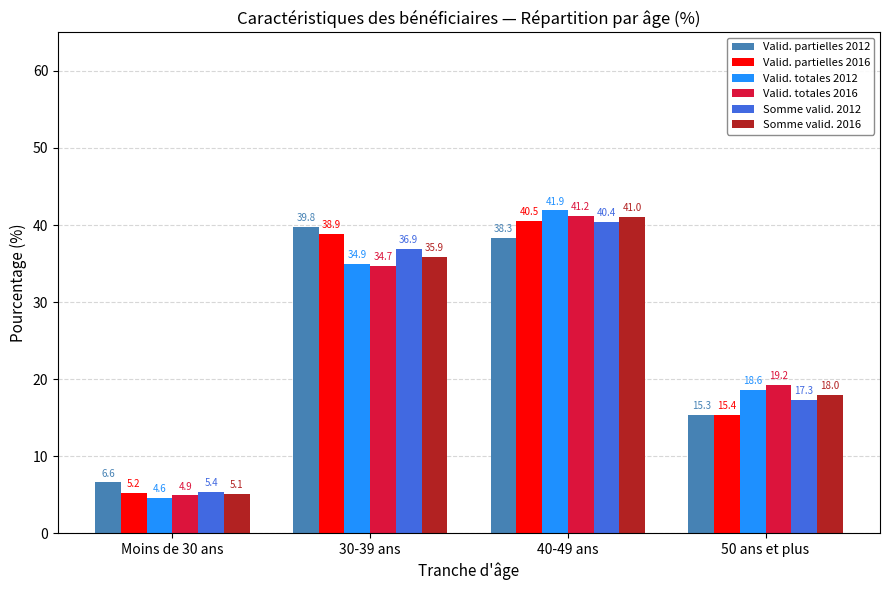

Reading left to right, transcribe all the data shown in this chart.

Valid. partielles 2012: Moins de 30 ans=6.6	30-39 ans=39.8	40-49 ans=38.3	50 ans et plus=15.3
Valid. partielles 2016: Moins de 30 ans=5.2	30-39 ans=38.9	40-49 ans=40.5	50 ans et plus=15.4
Valid. totales 2012: Moins de 30 ans=4.6	30-39 ans=34.9	40-49 ans=41.9	50 ans et plus=18.6
Valid. totales 2016: Moins de 30 ans=4.9	30-39 ans=34.7	40-49 ans=41.2	50 ans et plus=19.2
Somme valid. 2012: Moins de 30 ans=5.4	30-39 ans=36.9	40-49 ans=40.4	50 ans et plus=17.3
Somme valid. 2016: Moins de 30 ans=5.1	30-39 ans=35.9	40-49 ans=41.0	50 ans et plus=18.0